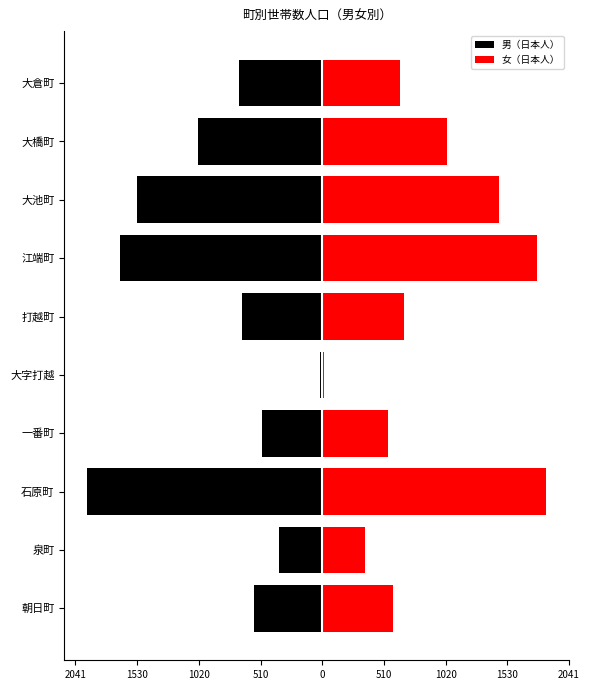

Is it true that 女（日本人） equals 544 at 一番町?

True